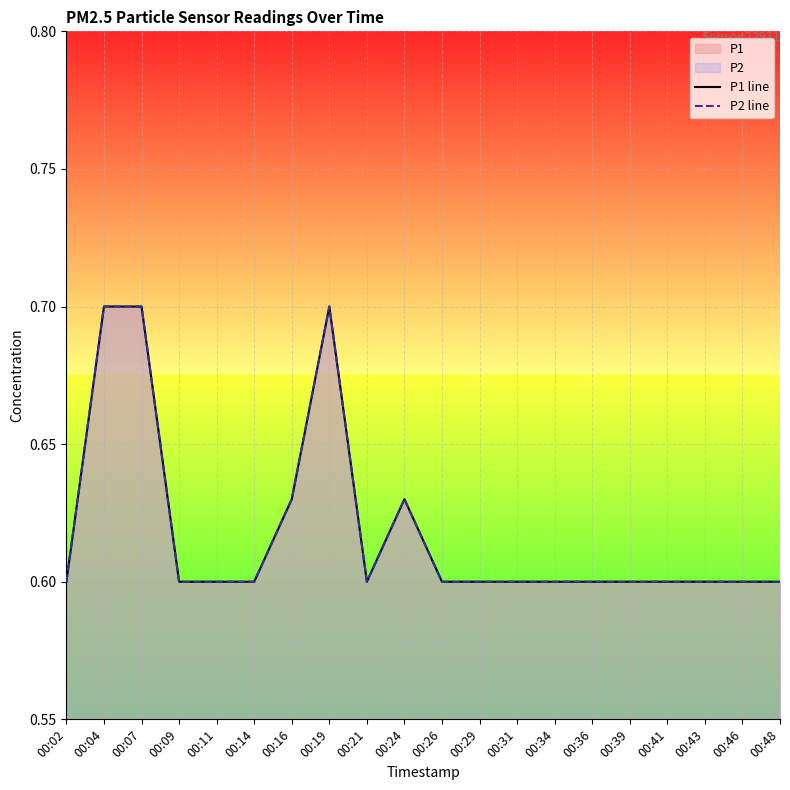

True or false: P1 line has more than 1 interior local peaks.

True